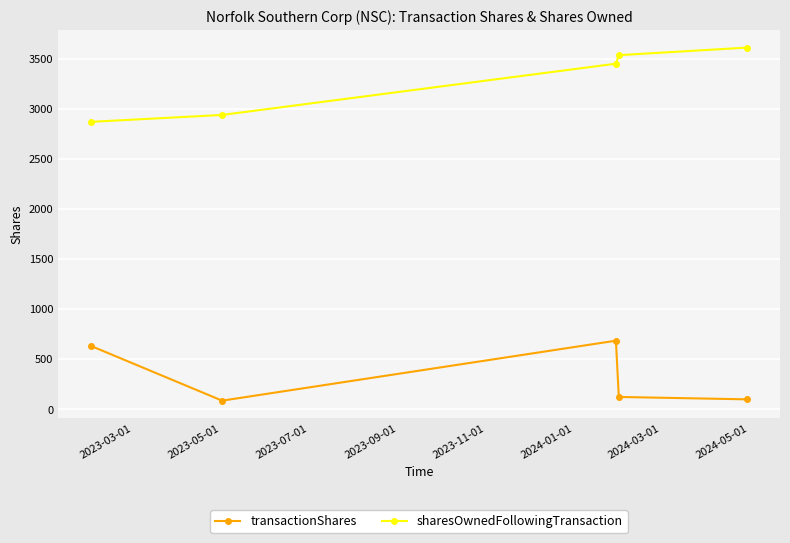

True or false: sharesOwnedFollowingTransaction and transactionShares intersect in this chart.

False